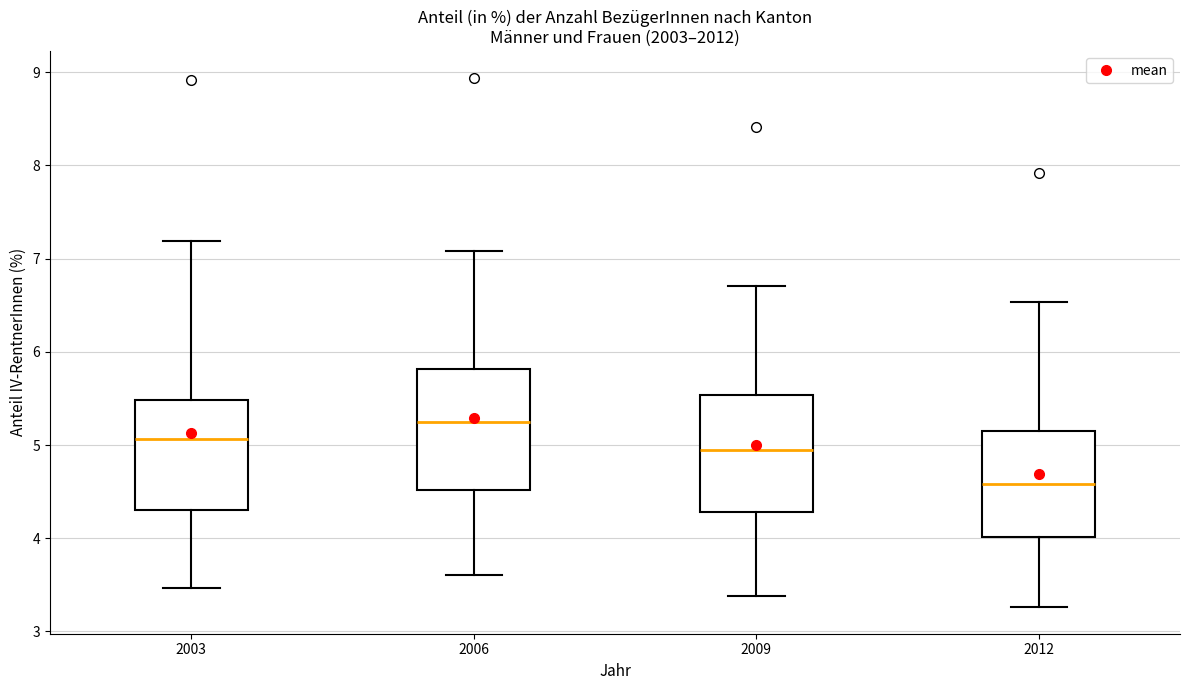

Which box has the highest median line?

2006